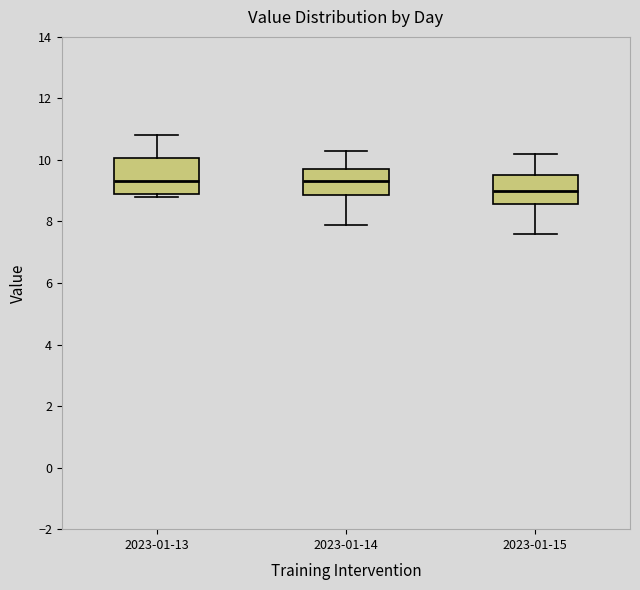

Reading left to right, read every box against the y-axis: the position of its median line, the range the box covers, and the ends of its whiskers. The values are not printed on the chart, so give them approximately, as read against the axis.

2023-01-13: median 9.4, box 9.0 to 10.0, whiskers 8.8 to 10.8
2023-01-14: median 9.4, box 8.8 to 9.8, whiskers 8.0 to 10.4
2023-01-15: median 9.0, box 8.6 to 9.6, whiskers 7.6 to 10.2